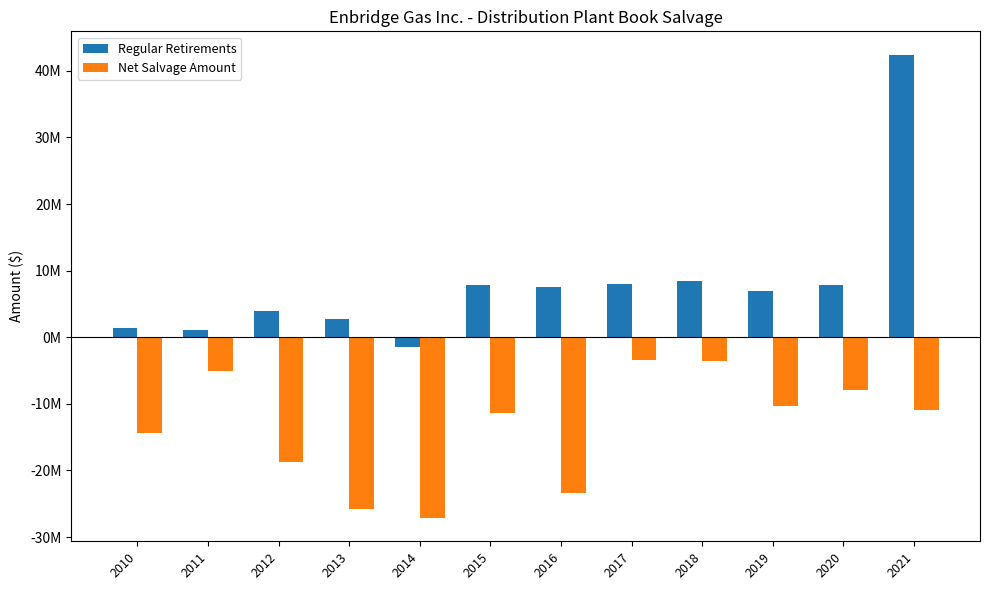

Does the chart contain stacked bars?

No